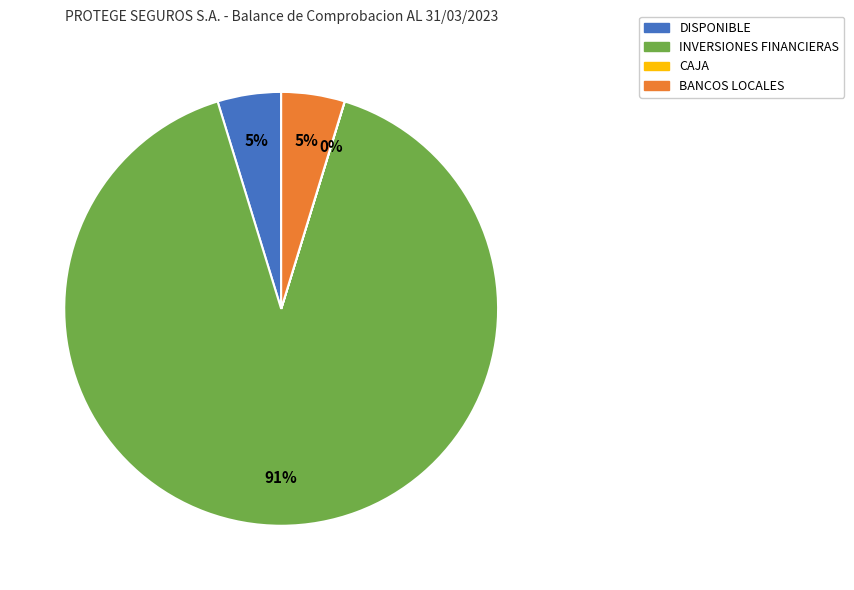

The INVERSIONES FINANCIERAS slice represents 91% of the pie. True or false?

True